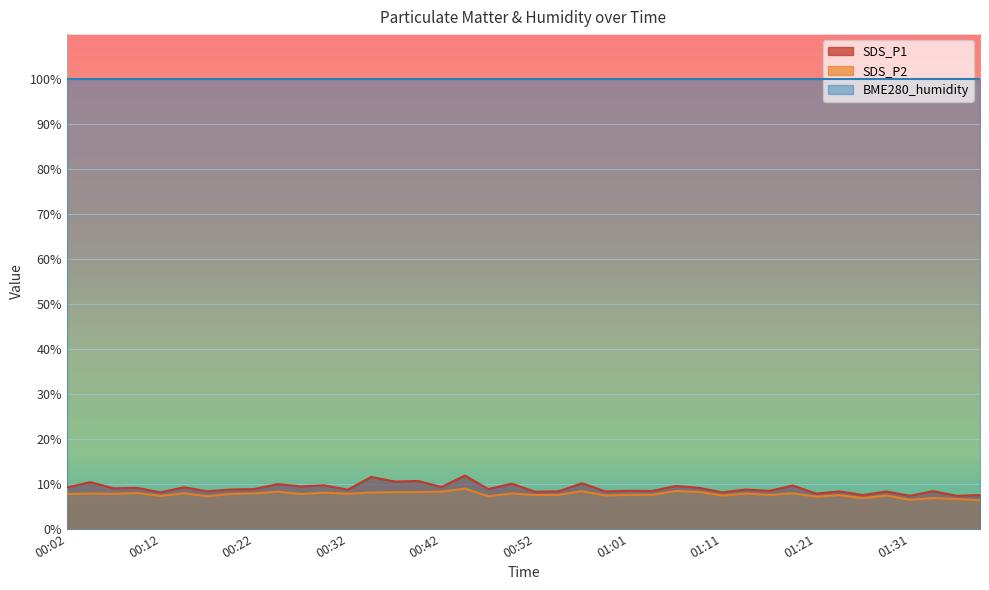

What is the label of the 21st point from the right?

00:49